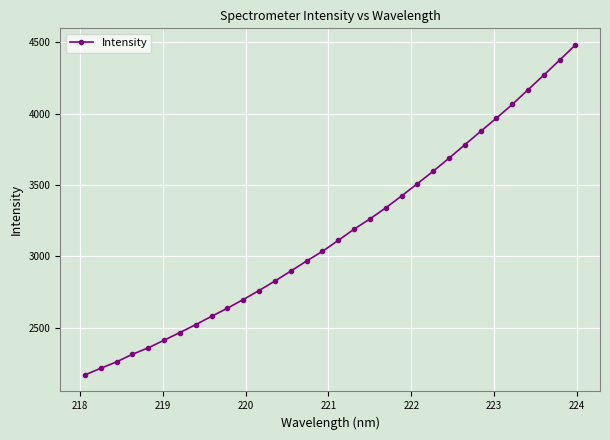

What is the value of the 14th point from the left?

2896.3